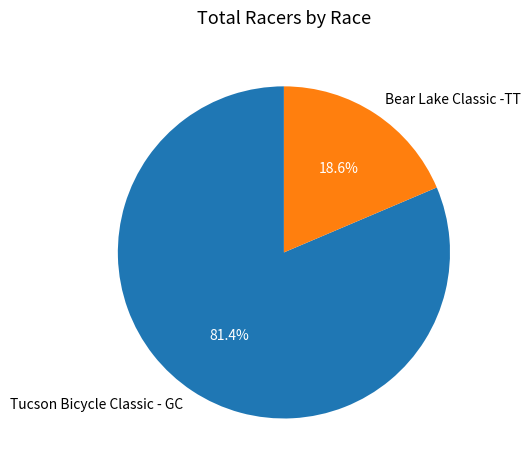

Is the sum of Bear Lake Classic -TT and Tucson Bicycle Classic - GC greater than half?

Yes